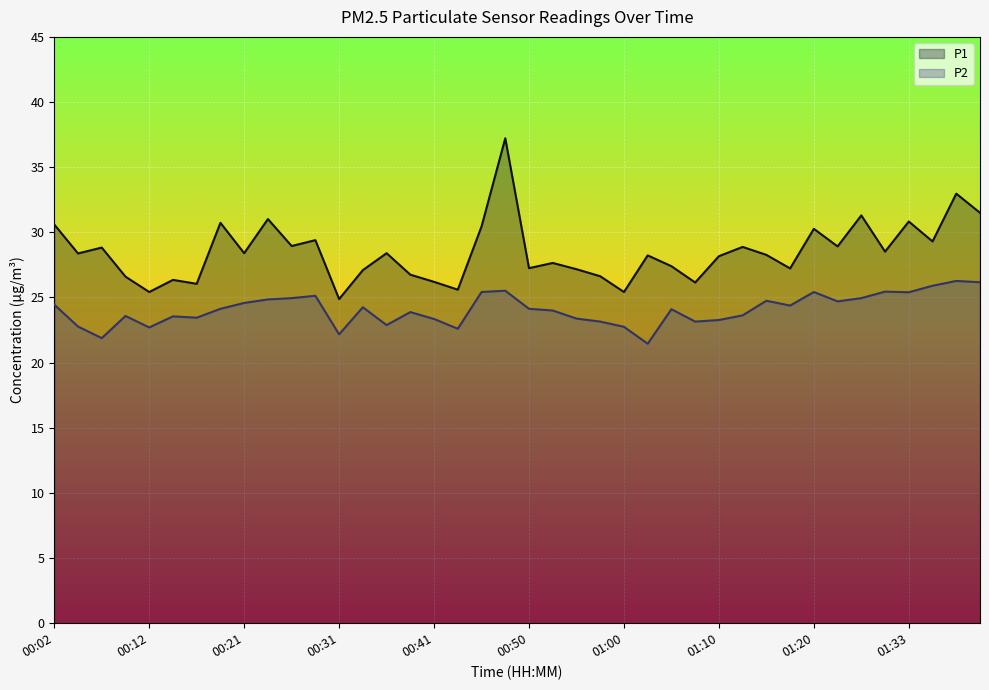

Read the P2 value at 00:38.

23.9